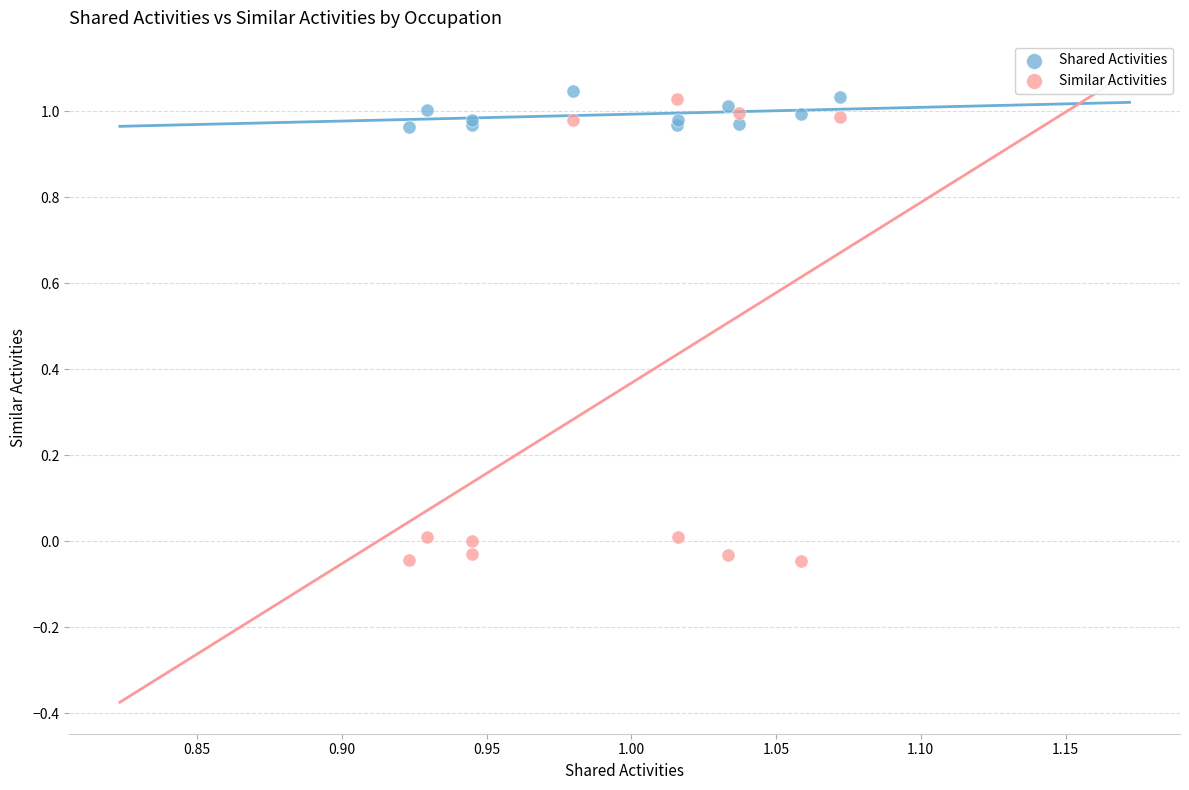

Which series contains the lowest Y value?

Similar Activities